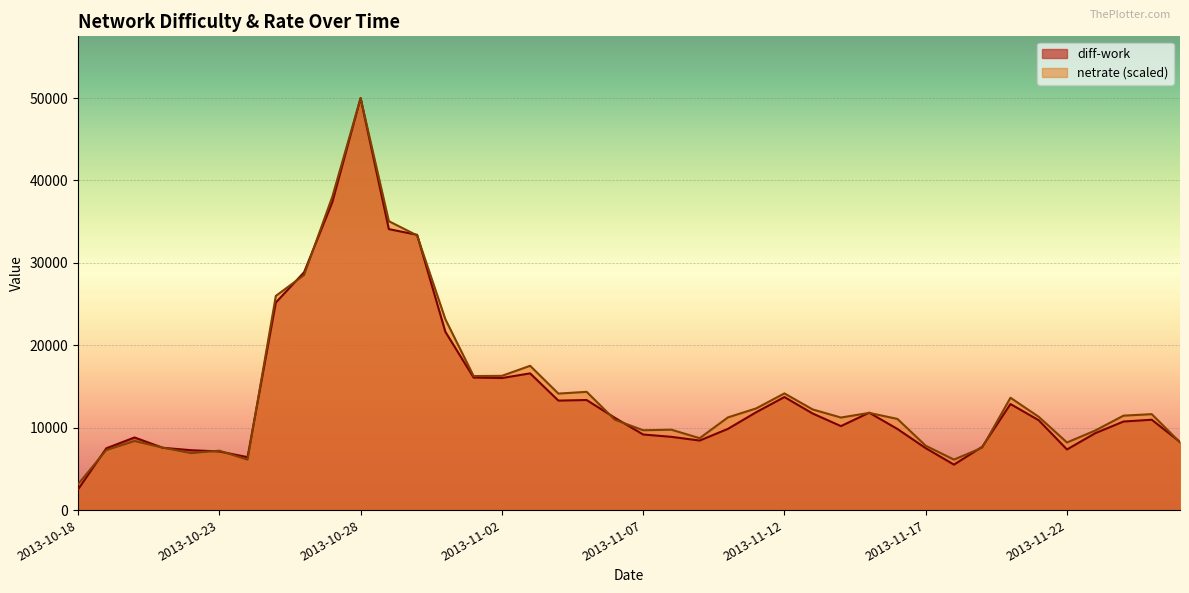

How many intersections are there between netrate and diff-work?

17